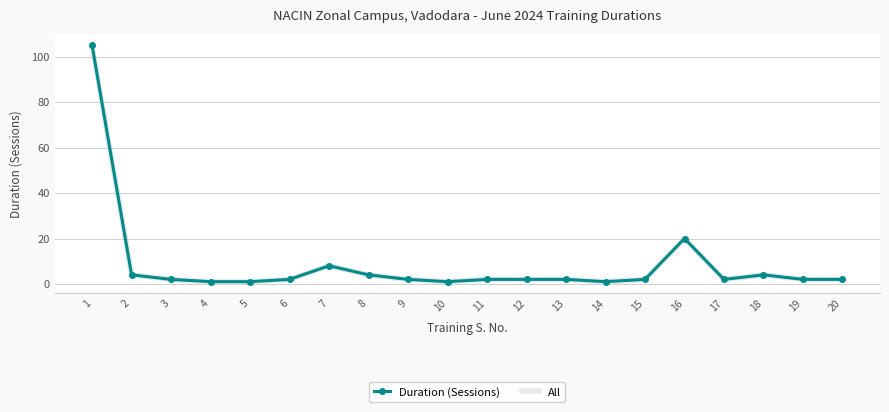

Which category has the lowest value across all series?

4